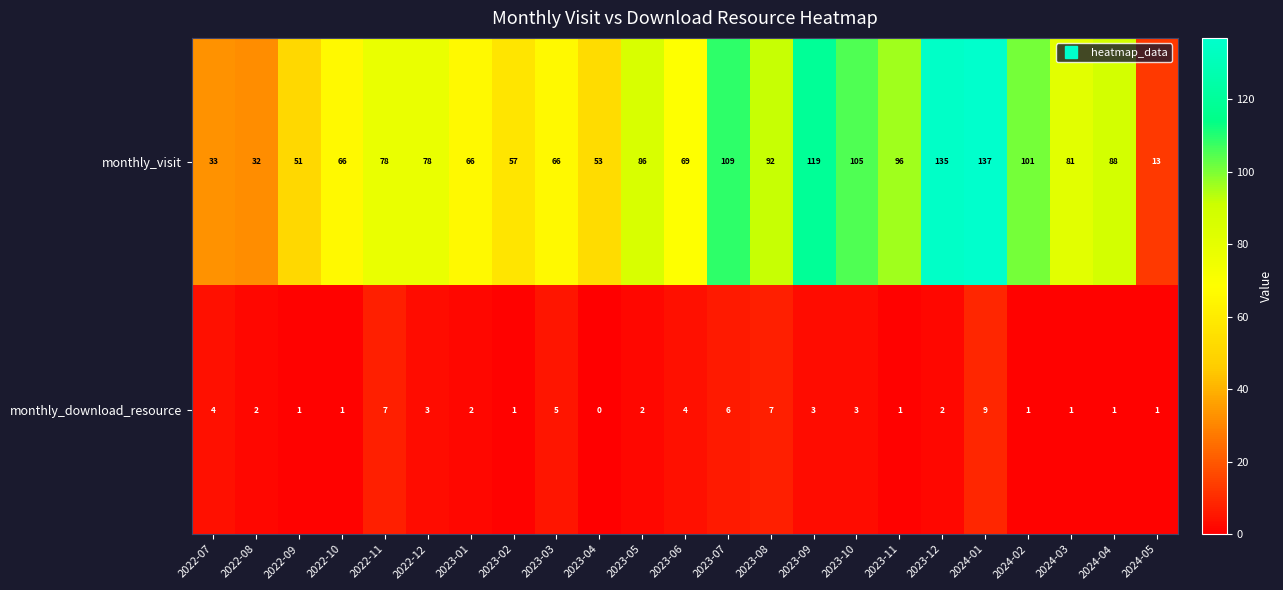

Which series has the widest spread of values?

monthly_visit